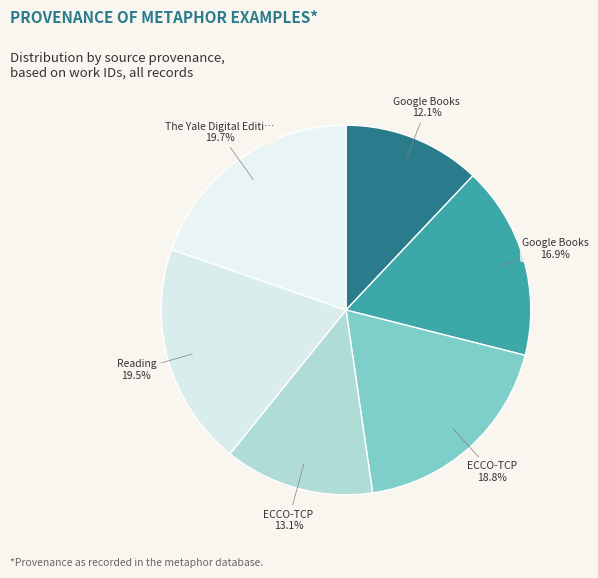

To the nearest percent, what is the difference between the largest and smallest slice percentages?

8%